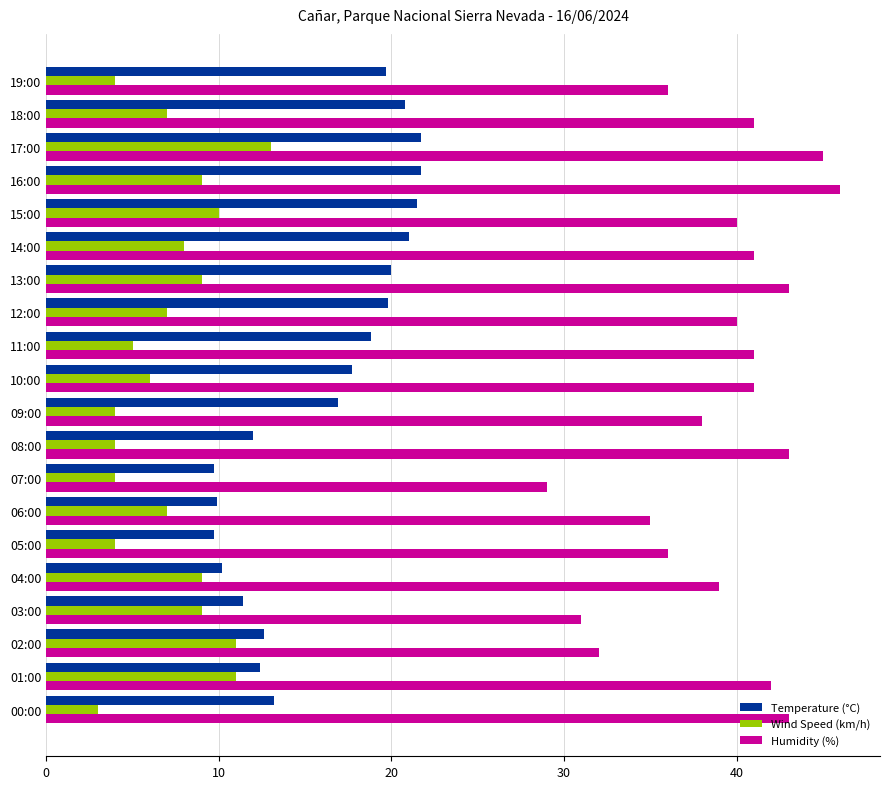

Which series has the widest spread of values?

Humidity (%)